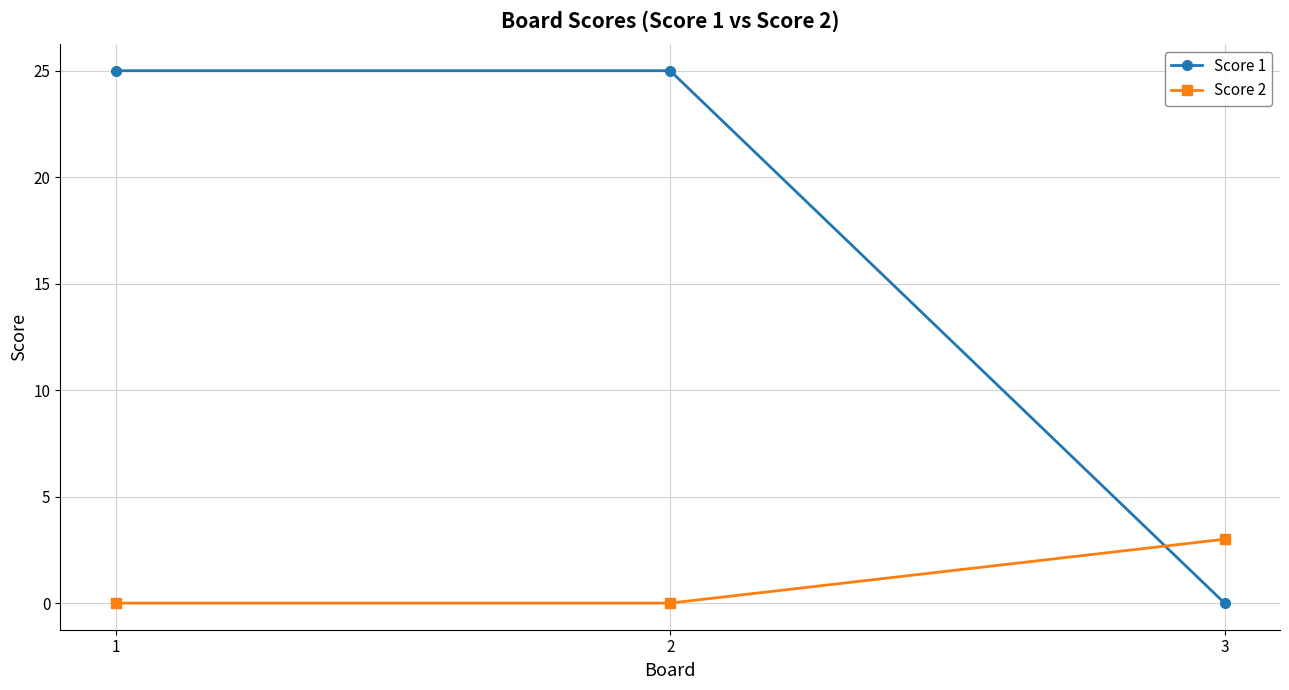

What is the greatest value displayed?

25